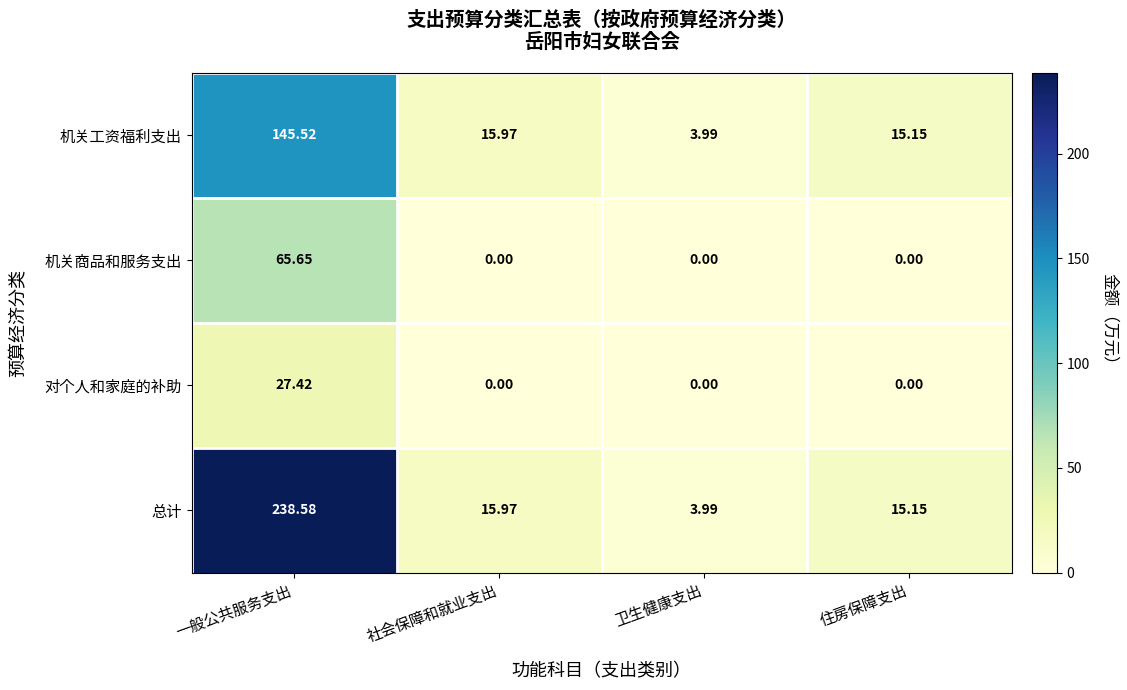

Which series has the largest total across all categories?

总计